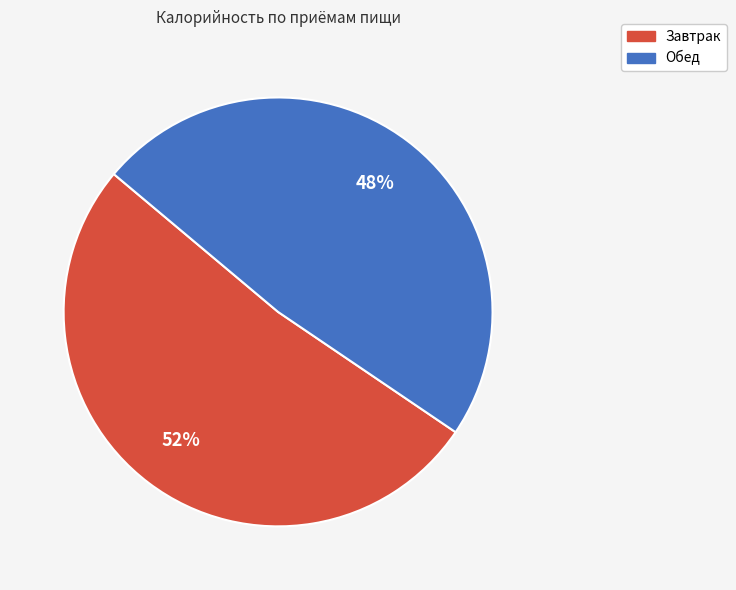

To the nearest percent, what percentage of the pie is Обед?

48%